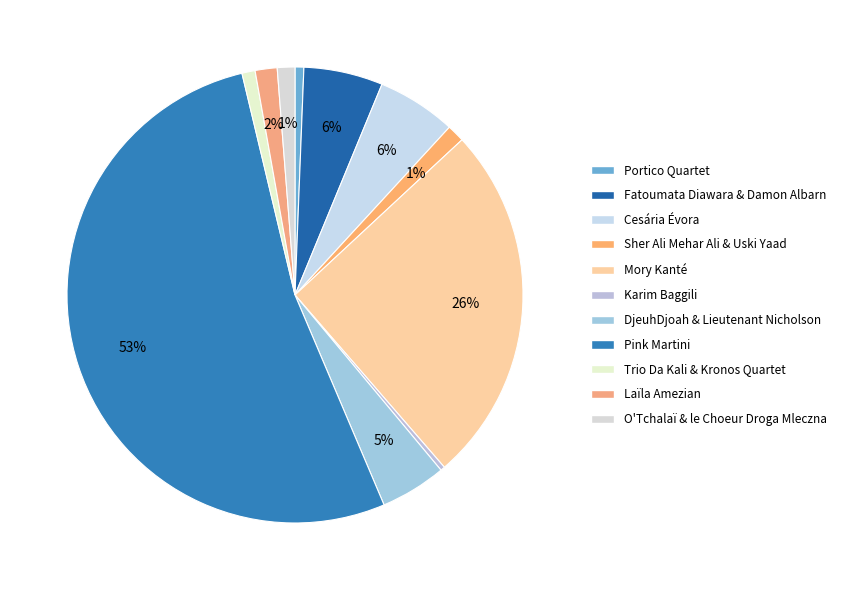

Which category has the smallest portion of the pie?

Karim Baggili